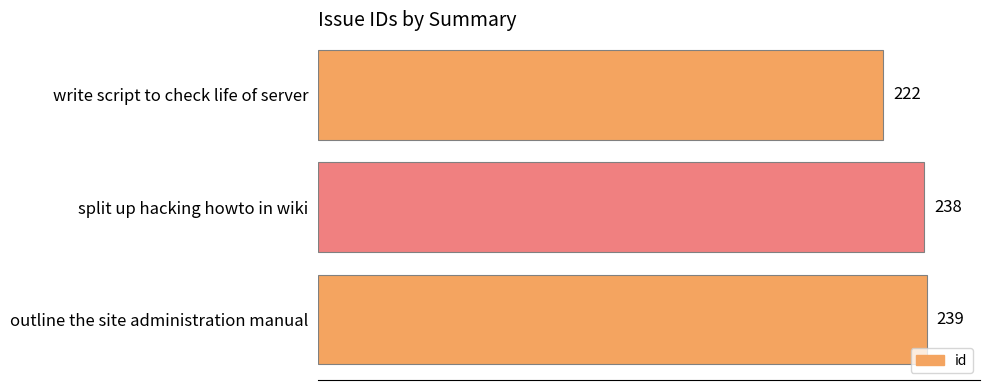

The value at outline the site administration manual is 239. True or false?

True